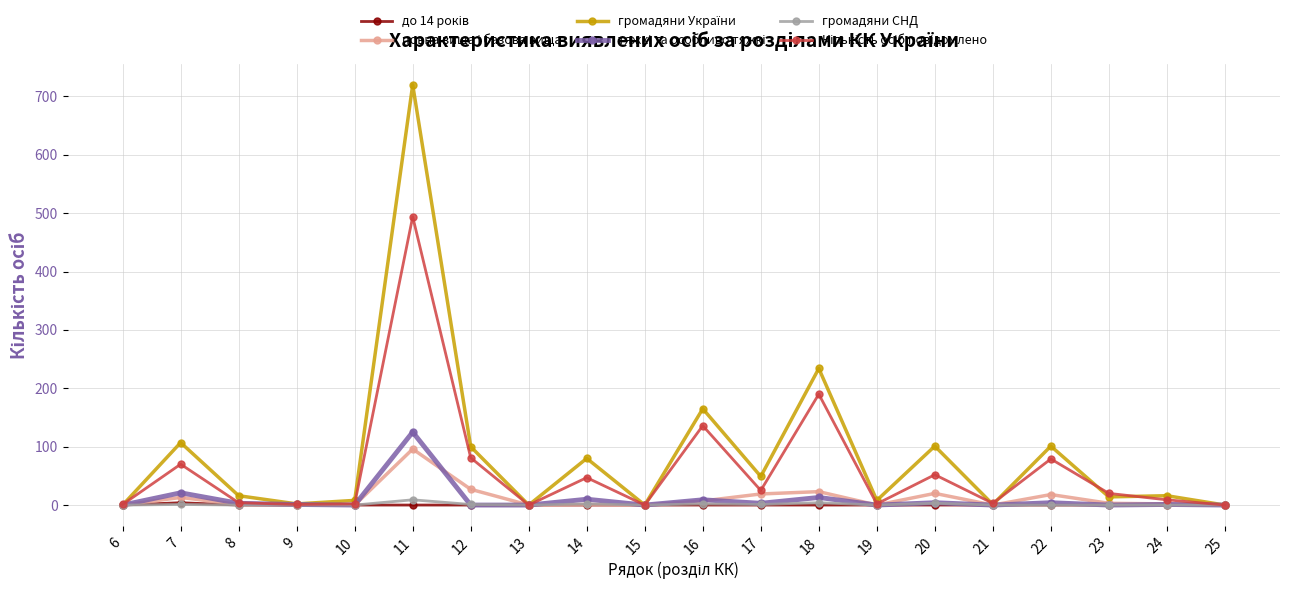

What is the greatest value displayed?

720